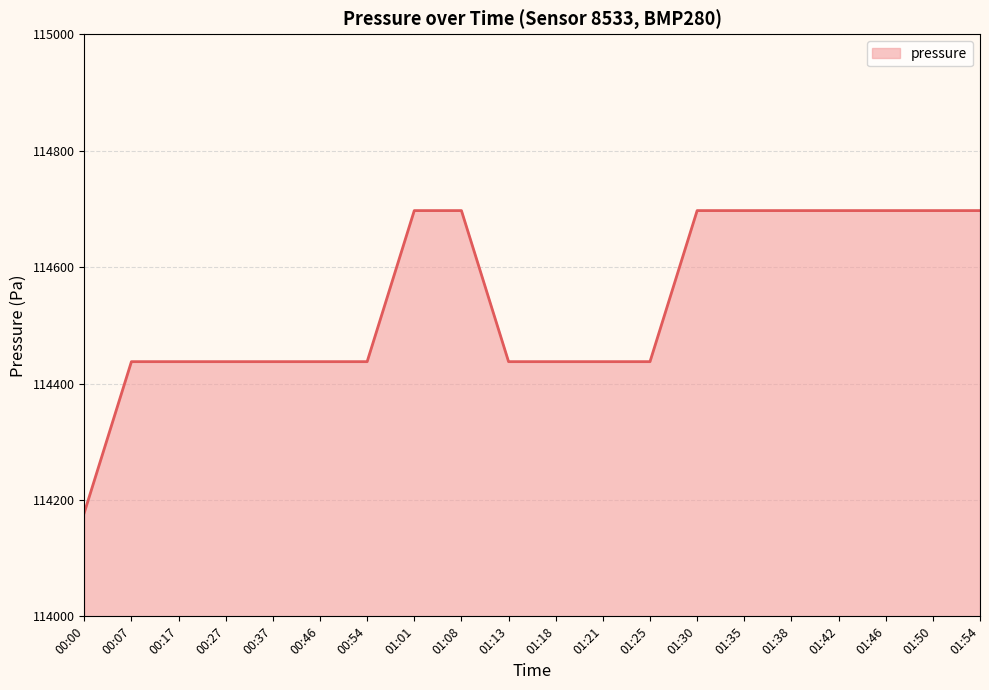

What is the average value?

114541.4